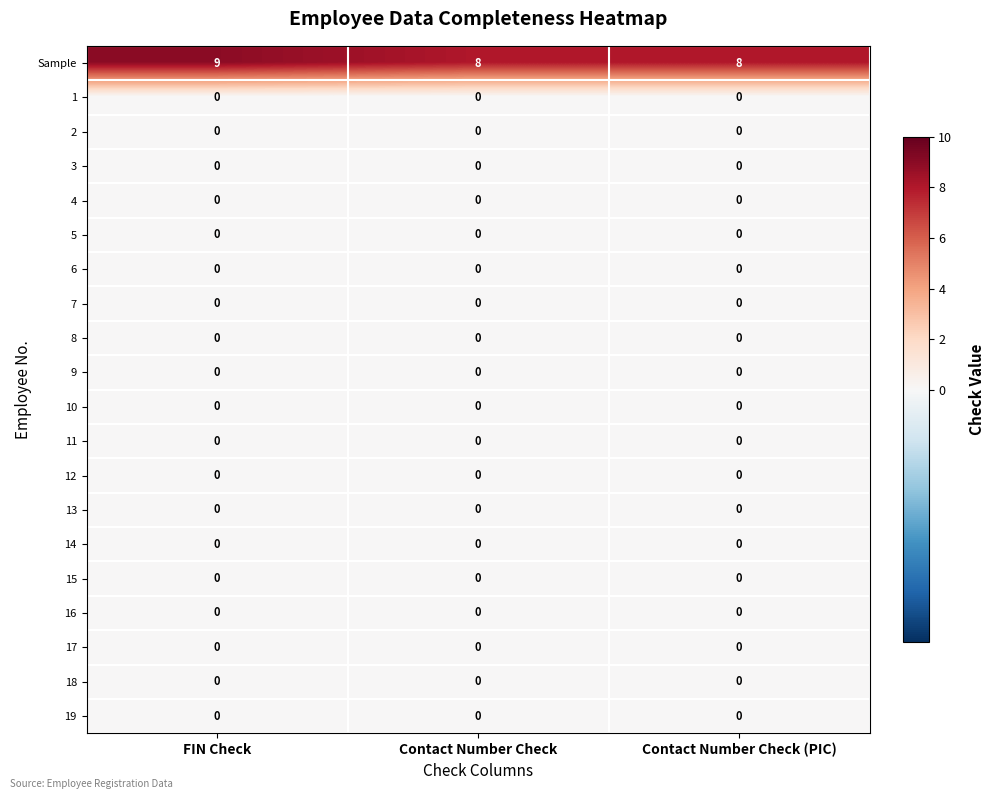

Which series changed the most between FIN Check and Contact Number Check?

Sample